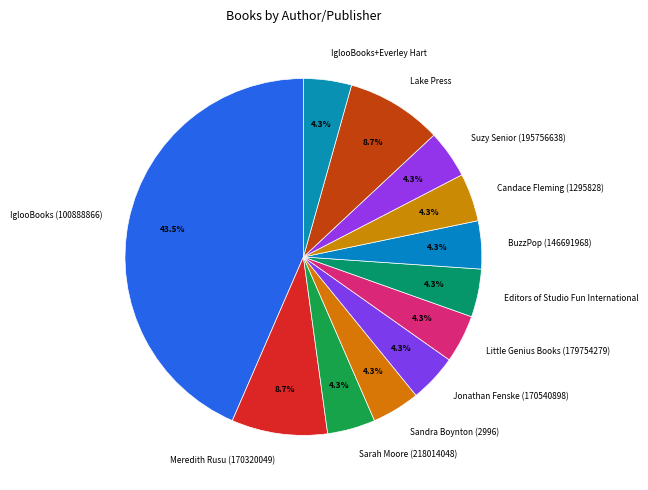

Does Sandra Boynton (2996) represent more than half of the total?

No